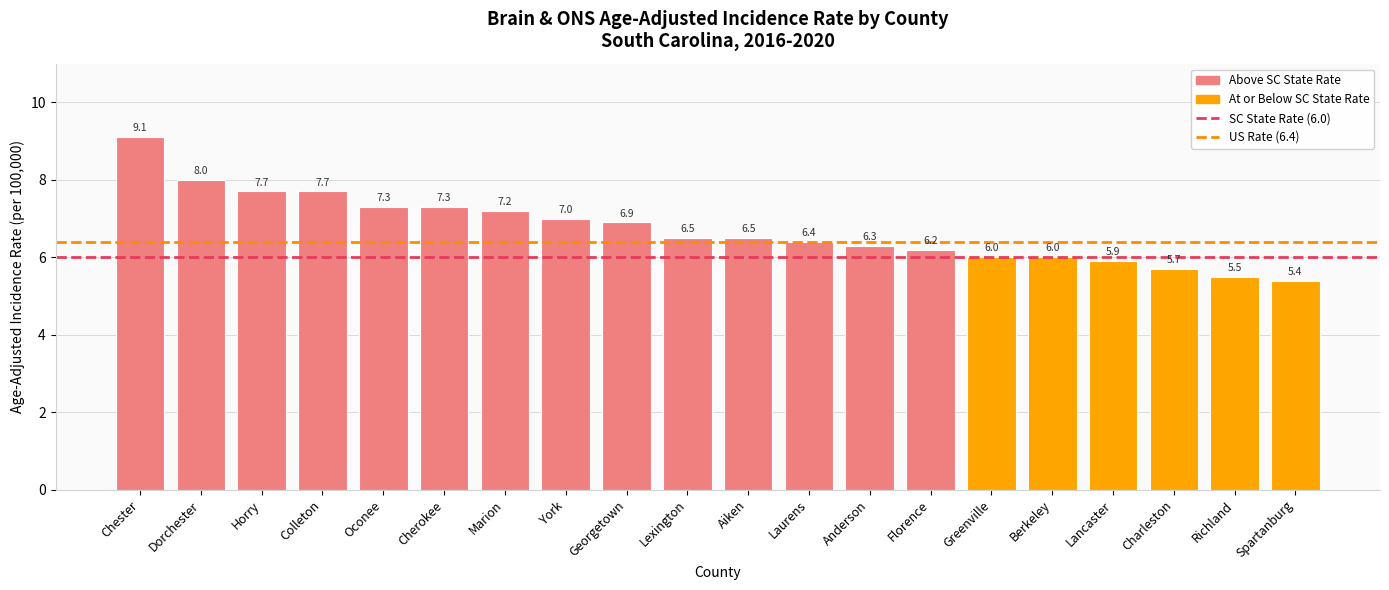

Does the chart contain stacked bars?

No